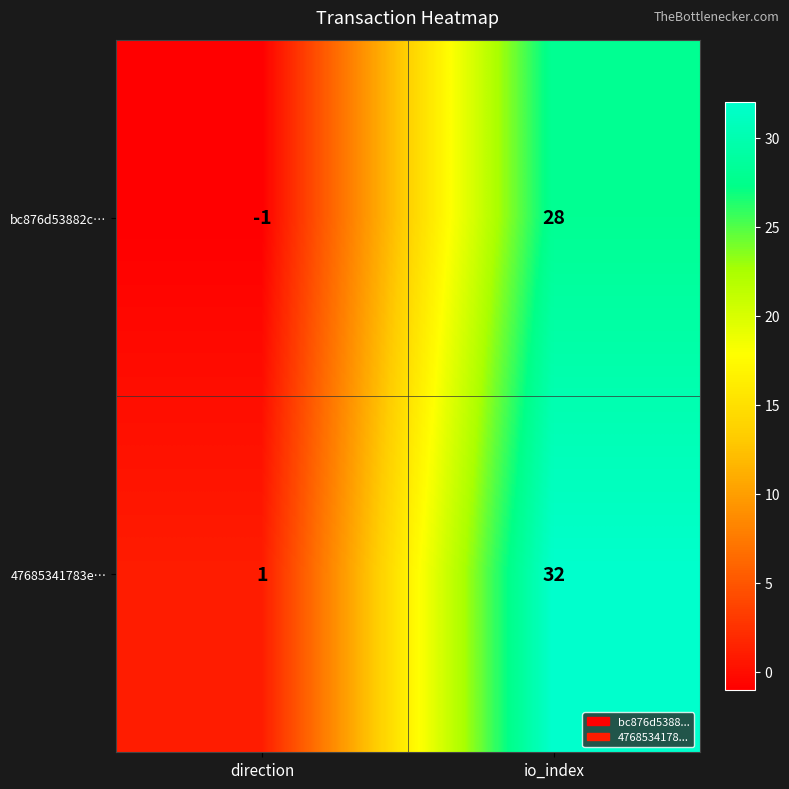

At which label does bc876d53882c… reach its minimum?

direction